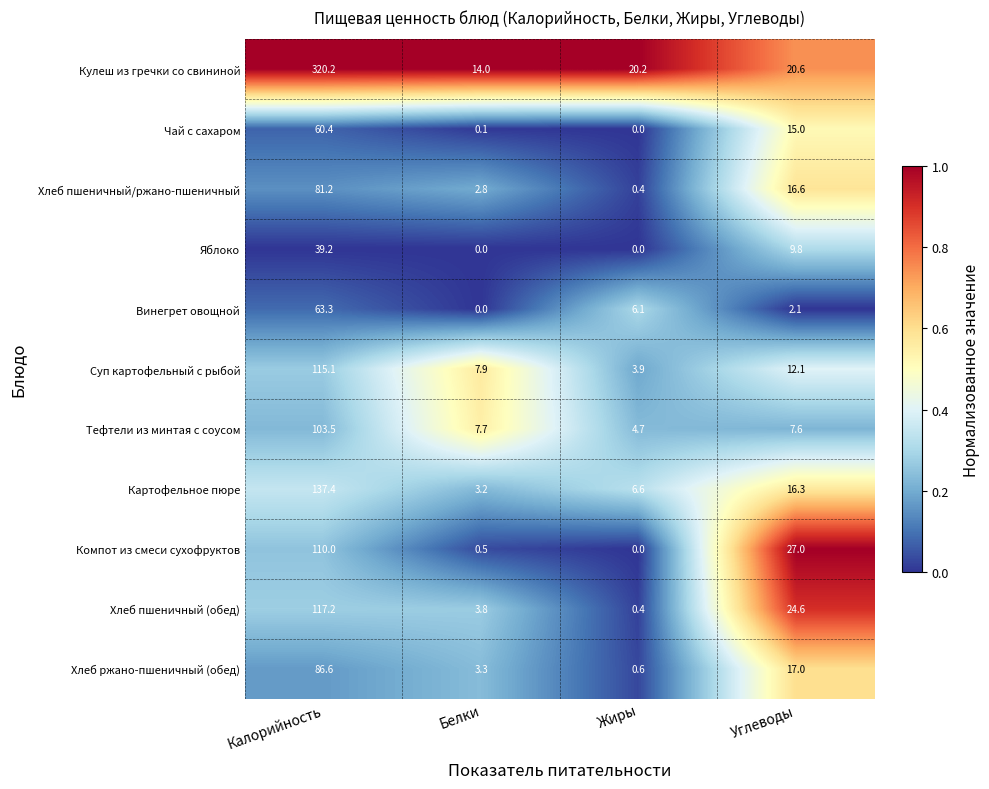

Which category has the highest value in the Суп картофельный с рыбой series?

Калорийность